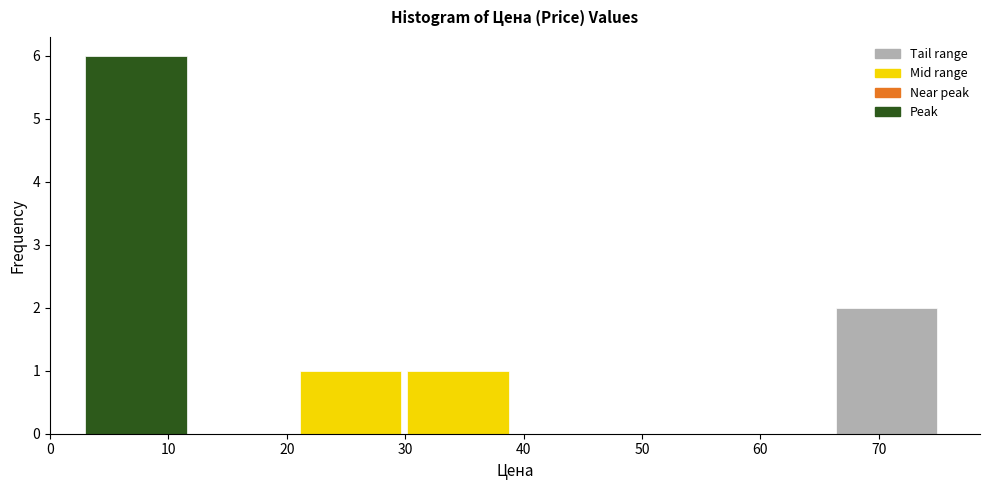

Reading left to right, transcribe this chart: for each bar, give the range it covers on the x-axis and its height. Neither the bar edges nor the heights are printed on the chart, so give them approximately, as read against the axes.

3 to 12: 6
12 to 21: 0
21 to 30: 1
30 to 39: 1
39 to 48: 0
48 to 57: 0
57 to 66: 0
66 to 75: 2